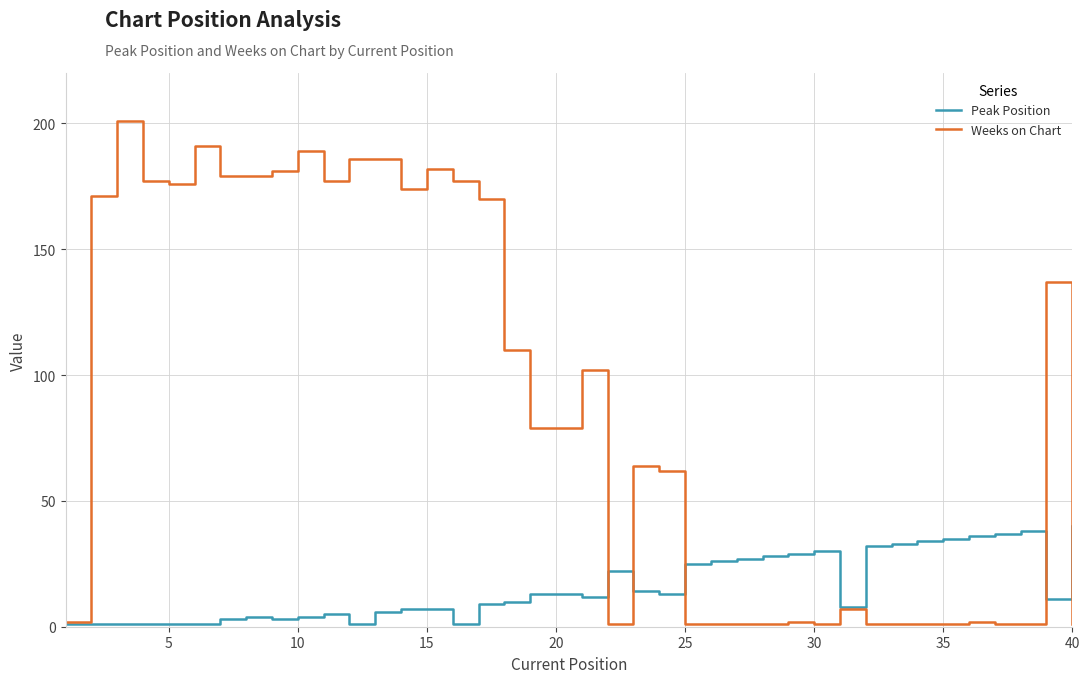

Which series has the largest range (max minus min)?

Weeks on Chart